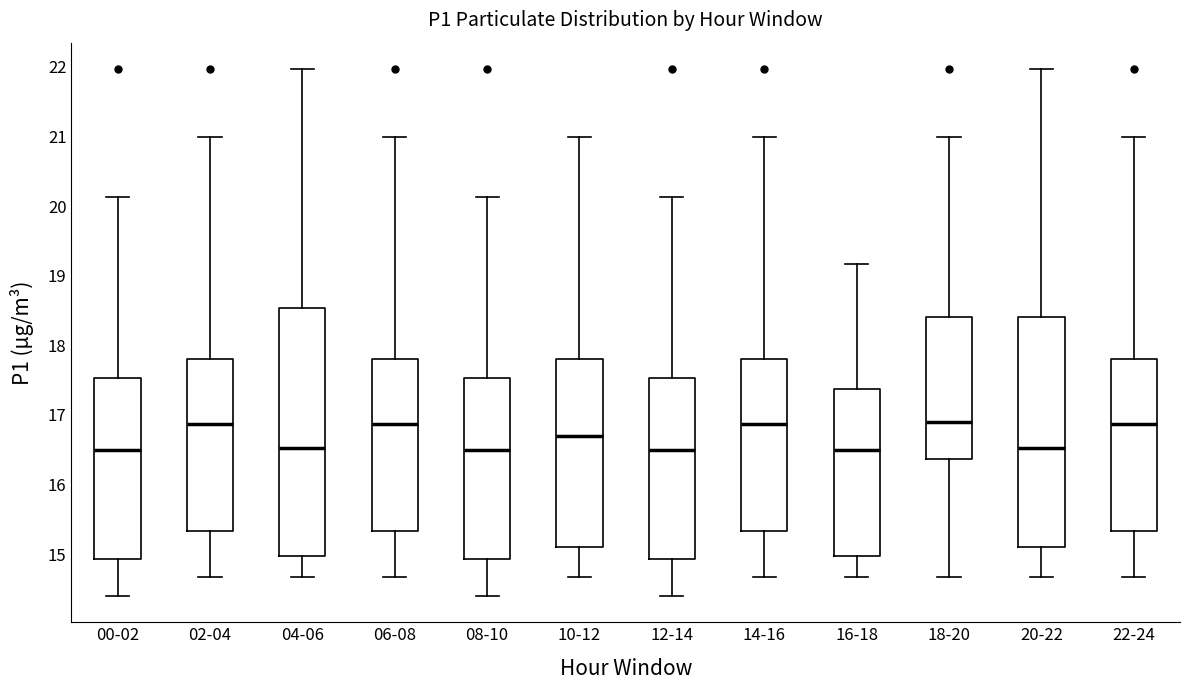

Reading left to right, read every box against the y-axis: the position of its median line, the range the box covers, and the ends of its whiskers. The values are not printed on the chart, so give them approximately, as read against the axis.

00-02: median 16.5, box 14.9 to 17.5, whiskers 14.4 to 20.1
02-04: median 16.9, box 15.3 to 17.8, whiskers 14.7 to 21.0
04-06: median 16.5, box 15.0 to 18.5, whiskers 14.7 to 22.0
06-08: median 16.9, box 15.3 to 17.8, whiskers 14.7 to 21.0
08-10: median 16.5, box 14.9 to 17.5, whiskers 14.4 to 20.1
10-12: median 16.7, box 15.1 to 17.8, whiskers 14.7 to 21.0
12-14: median 16.5, box 14.9 to 17.5, whiskers 14.4 to 20.1
14-16: median 16.9, box 15.3 to 17.8, whiskers 14.7 to 21.0
16-18: median 16.5, box 15.0 to 17.4, whiskers 14.7 to 19.2
18-20: median 16.9, box 16.4 to 18.4, whiskers 14.7 to 21.0
20-22: median 16.5, box 15.1 to 18.4, whiskers 14.7 to 22.0
22-24: median 16.9, box 15.3 to 17.8, whiskers 14.7 to 21.0